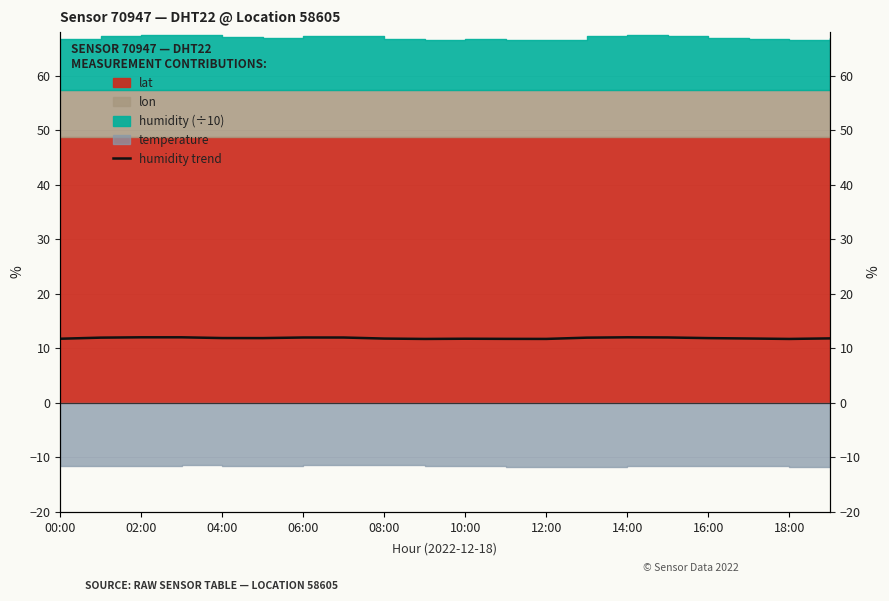

The value at 10:00 is 11.9. True or false?

True